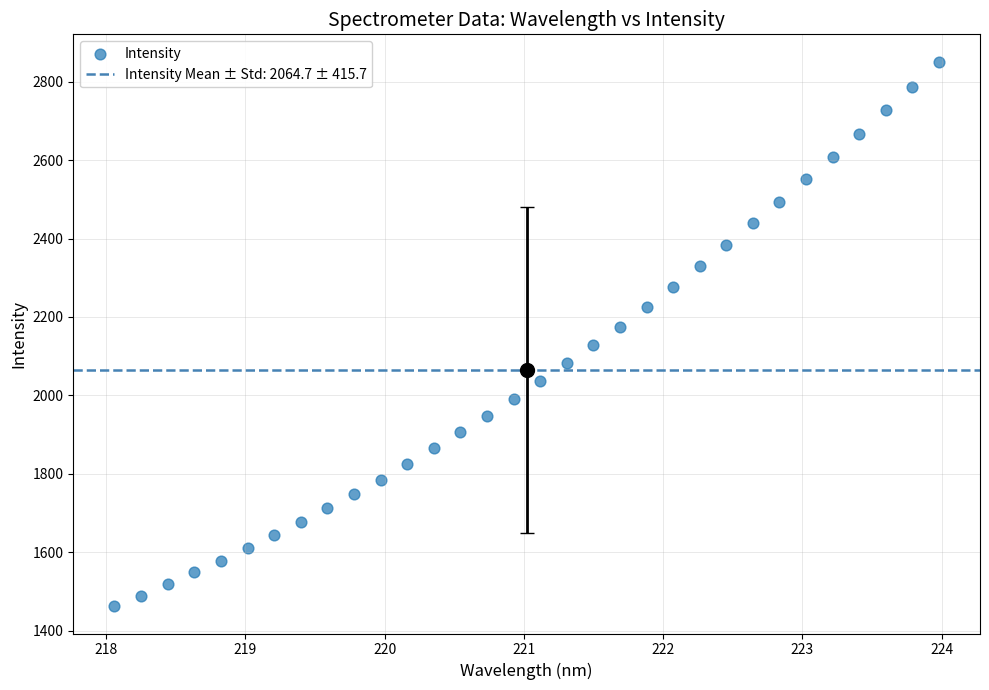

What is the range of X values (max minus min)?

5.9